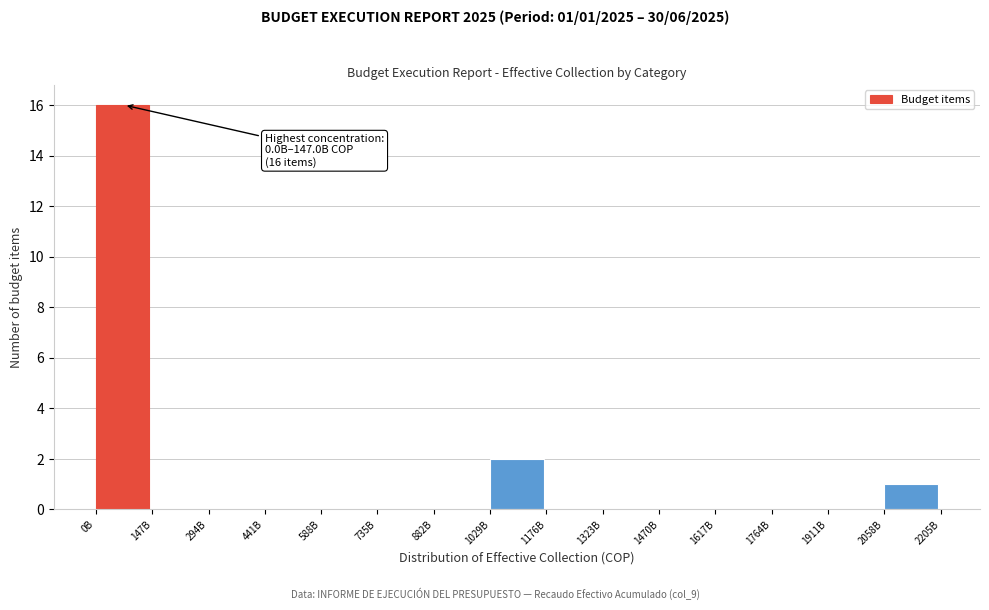

Reading left to right, extract all data points from this chart.

0B=16	147B=0	294B=0	441B=0	588B=0	735B=0	882B=0	1029B=2	1176B=0	1323B=0	1470B=0	1617B=0	1764B=0	1911B=0	2058B=1